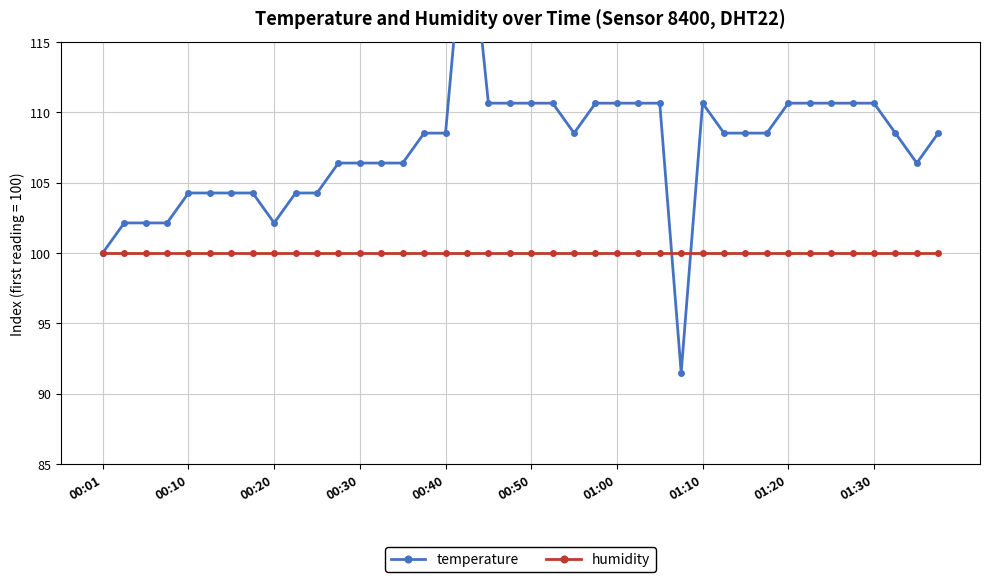

Between which two adjacent categories do temperature and humidity first intersect?

26 and 27